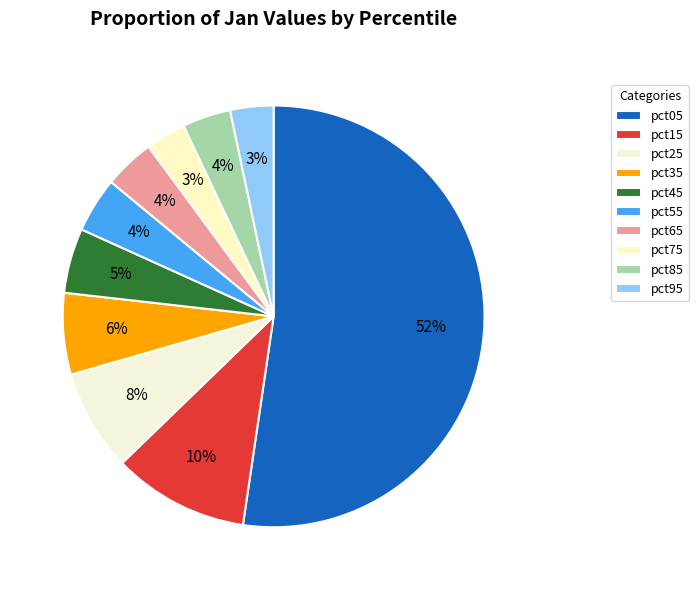

What portion of the pie excludes pct45?

95.0%